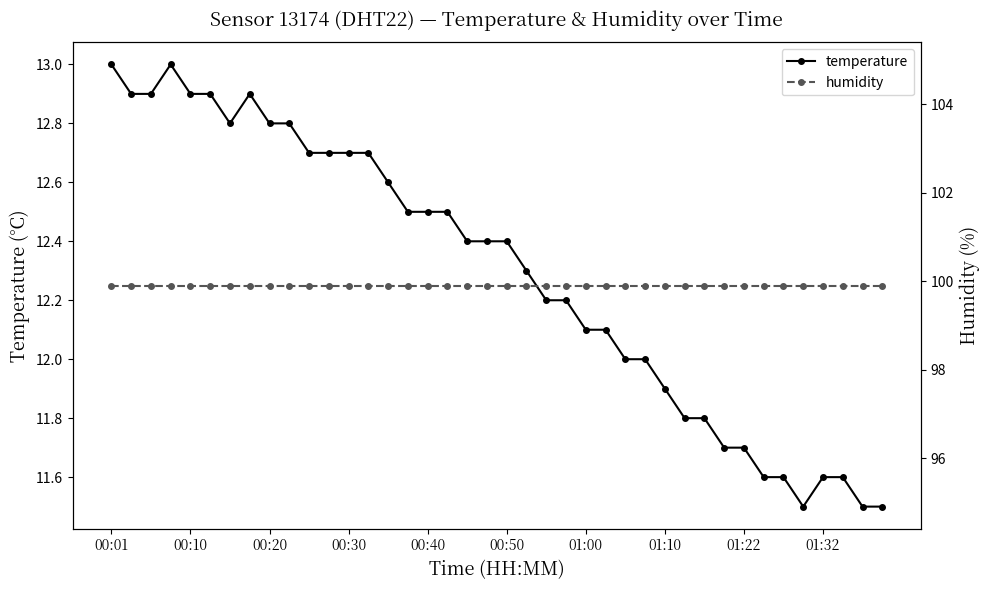

What position from the right is 27?

13